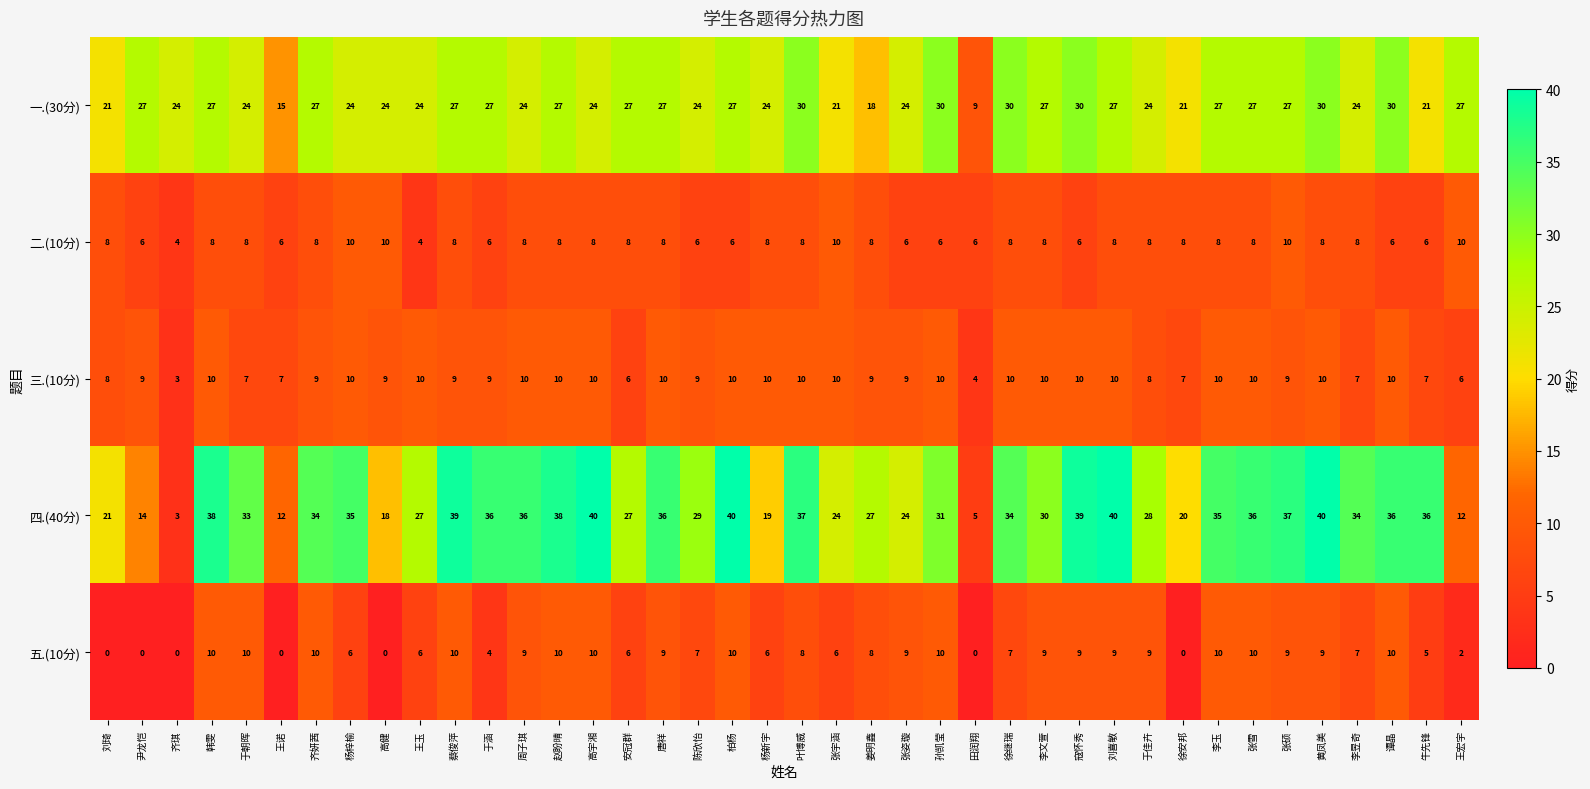

What is the sum of all 五.(10分) values?

269